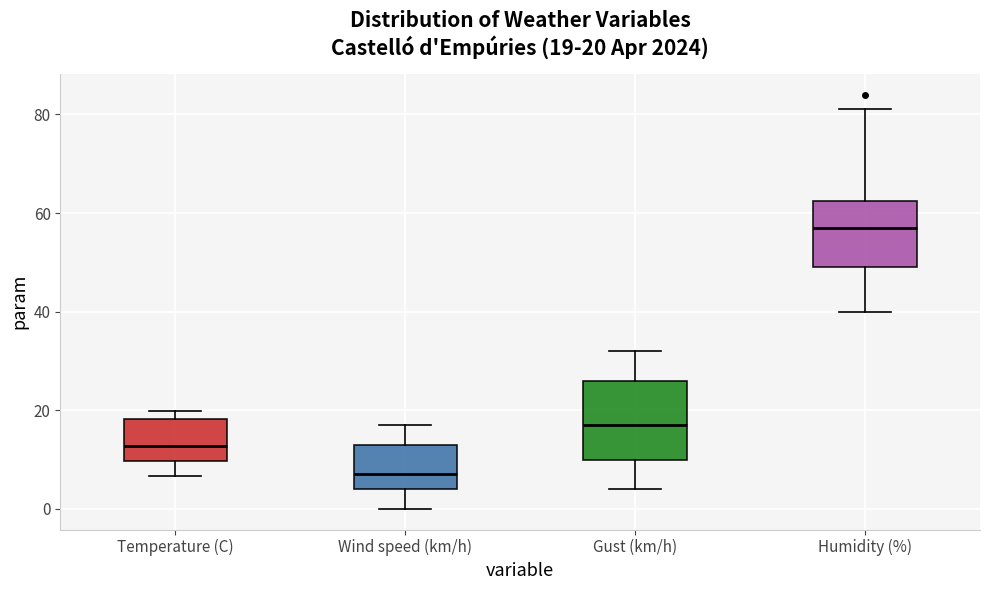

Which box is the tallest, from its lower edge to its upper edge?

Gust (km/h)